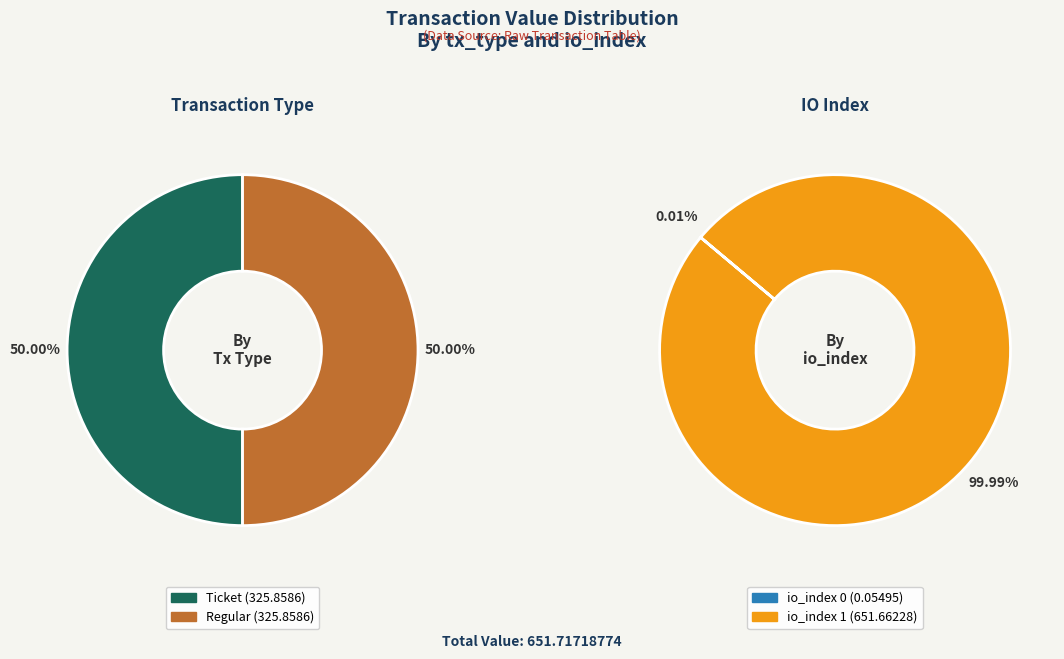

Which category has the biggest portion of the pie?

Ticket / index 1